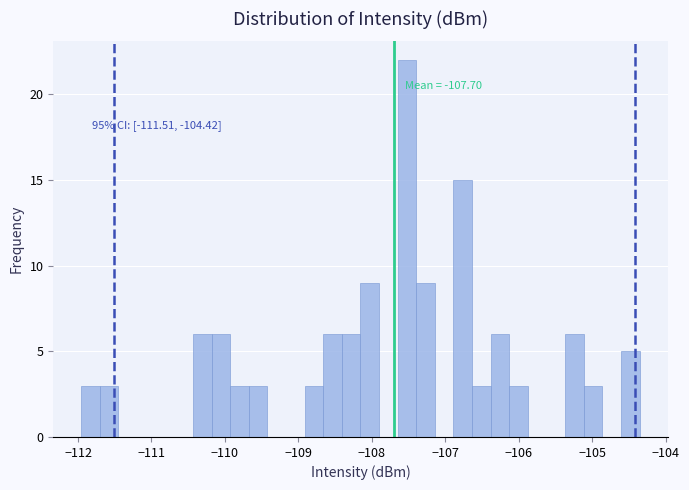

Read against the x-axis, roughly where is the centre of the tallest bar?

-107.5